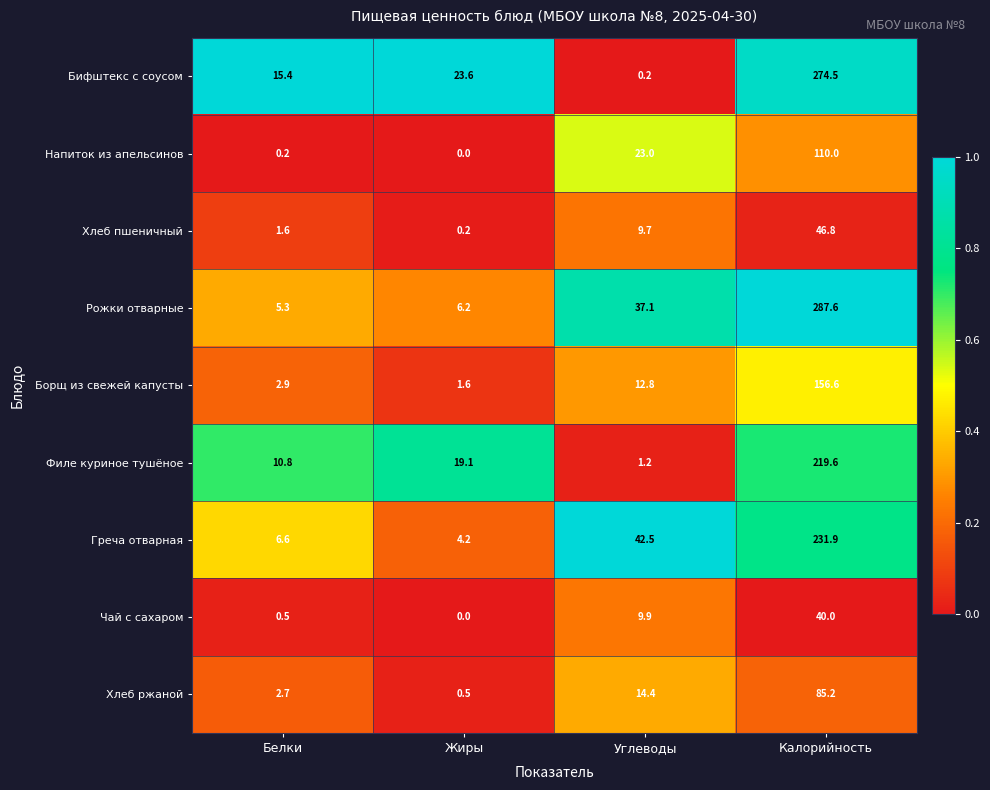

Which label corresponds to the largest value in the chart?

Калорийность